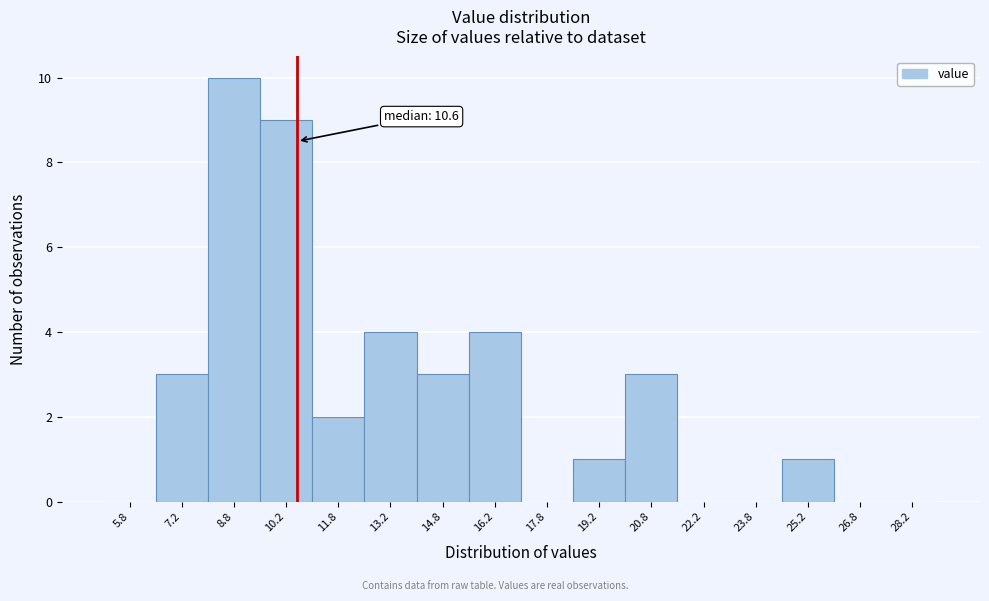

Which range on the x-axis has the tallest bar?

8.0 to 9.5